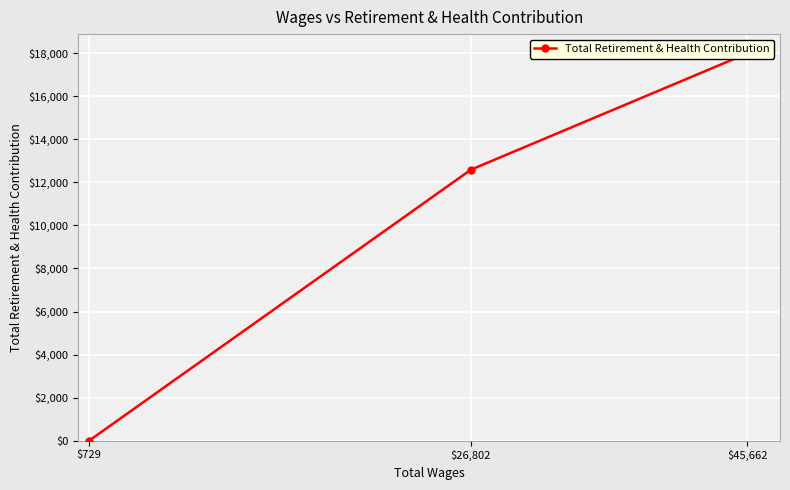

Where does the data first go above 12590?

$45,662